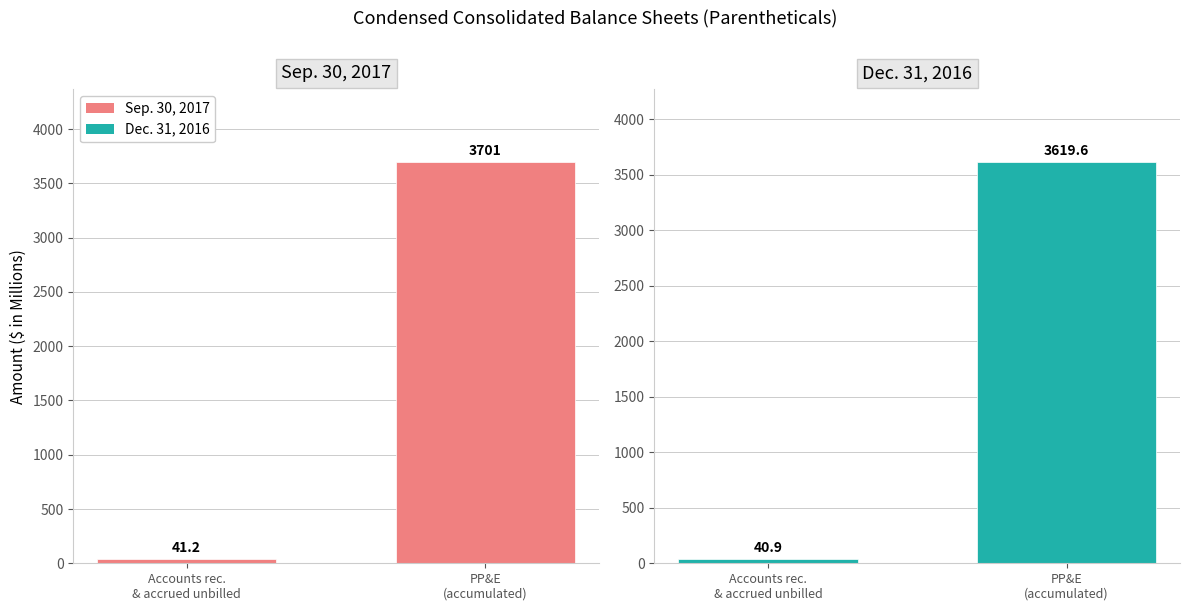

Which series has the largest total across all categories?

Sep. 30, 2017